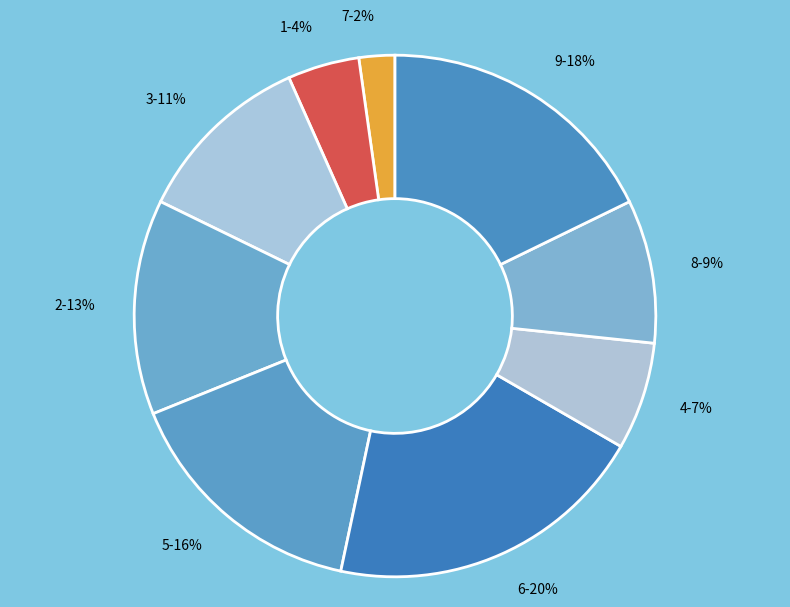

Is the sum of 5 and 6 greater than half?

No